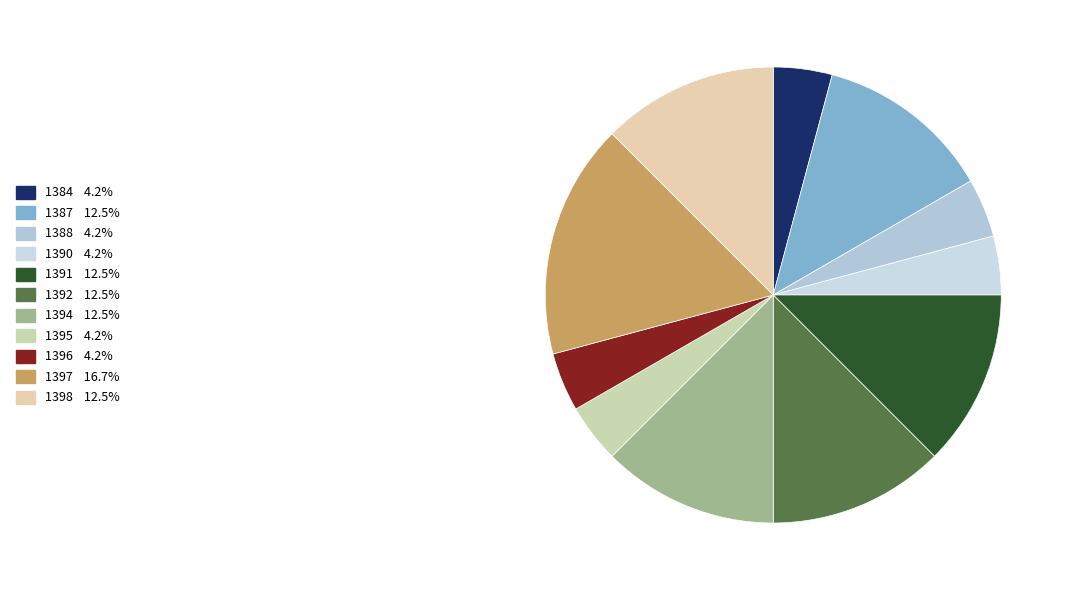

True or false: 1384 accounts for 18% of the total.

False